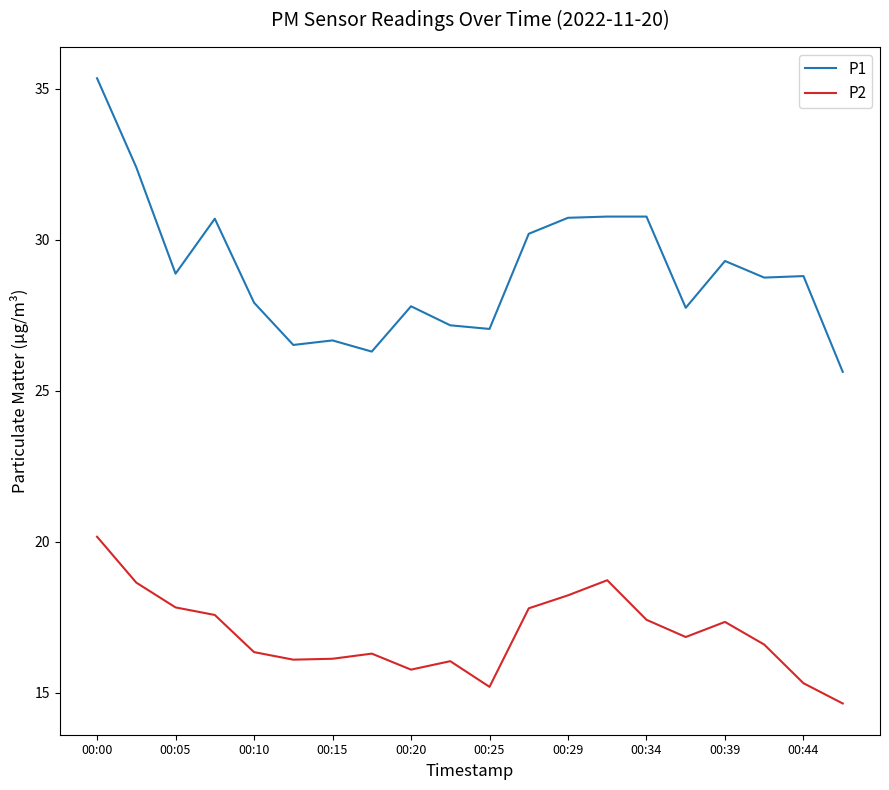

Which series has the widest spread of values?

P1